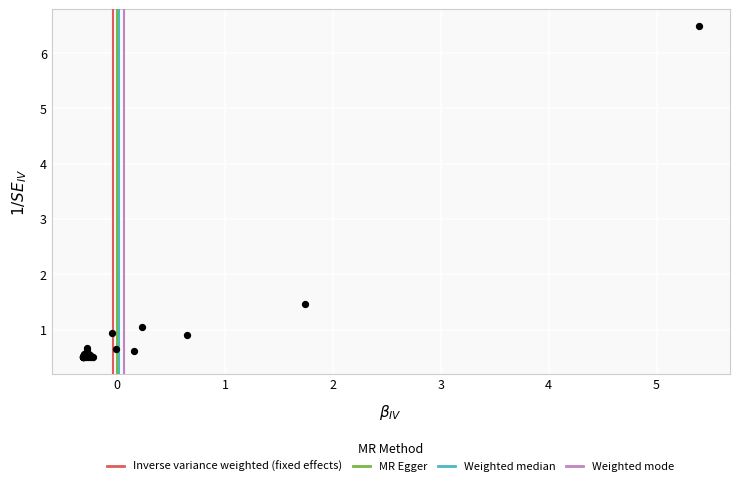

What Y value in the scatter plot is closest to 3?

1.5